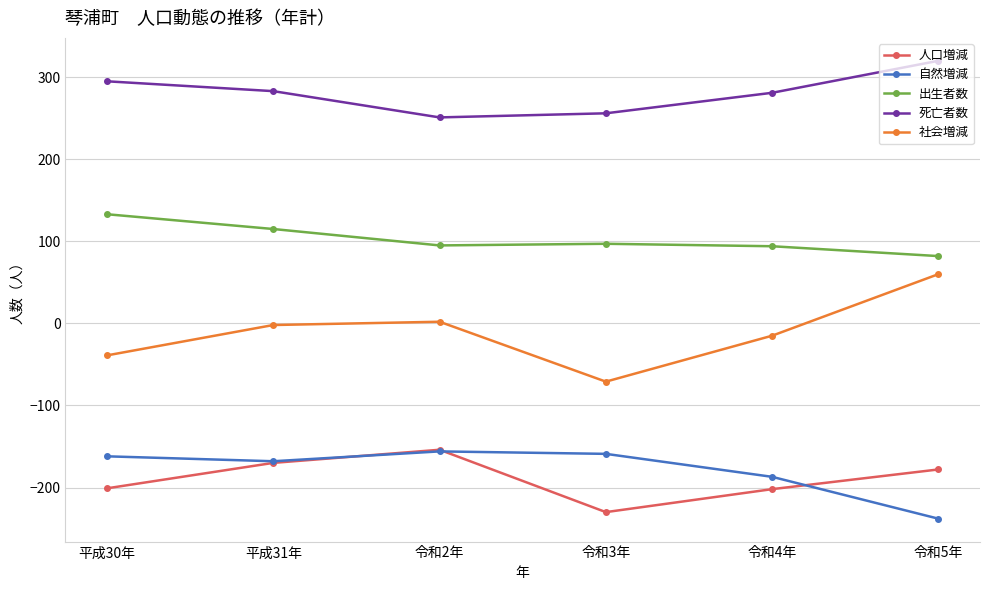

True or false: 人口増減 and 死亡者数 cross at least once.

False